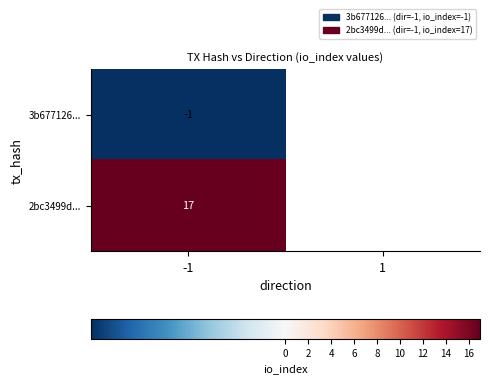

What is the difference between the highest and lowest values at -1?

18